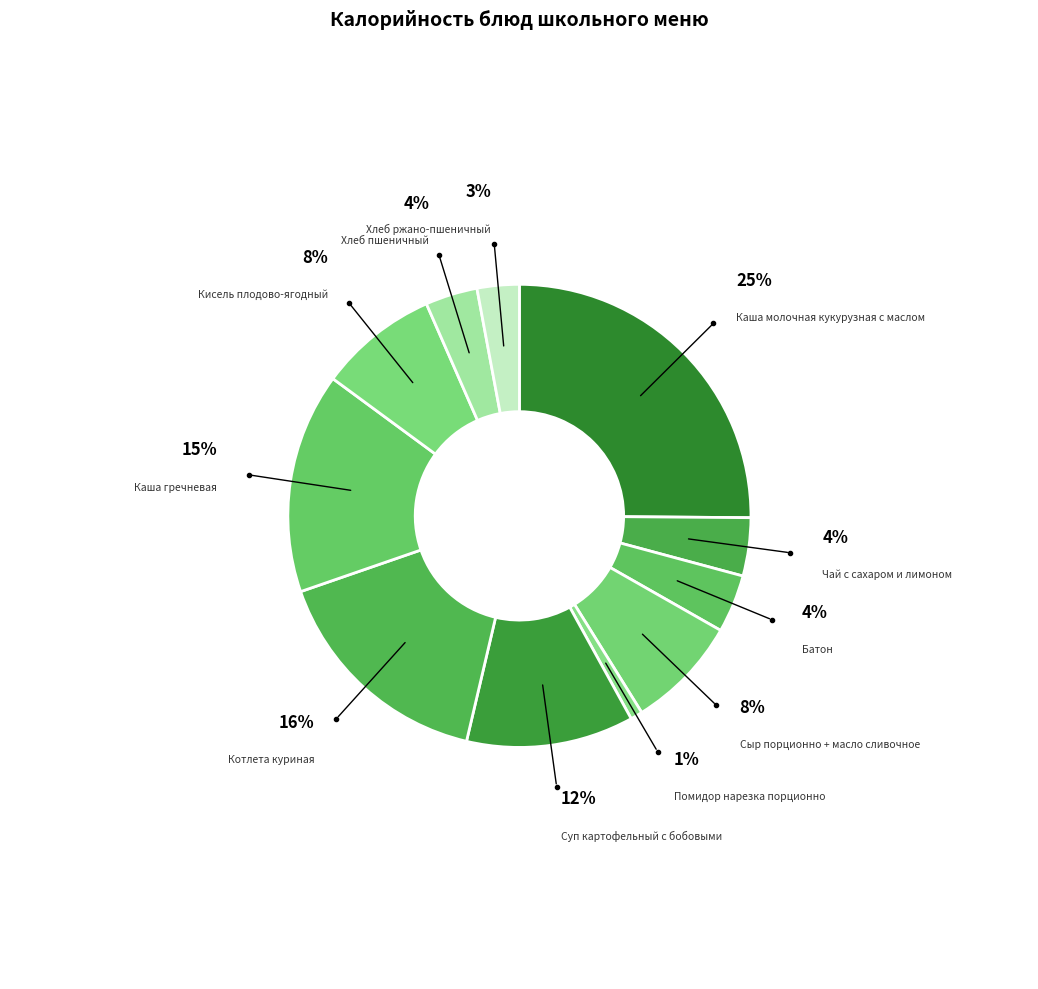

Rank the categories by value from highest to lowest.

Каша молочная кукурузная с маслом, Котлета куриная, Каша гречневая, Суп картофельный с бобовыми, Кисель плодово-ягодный, Сыр порционно + масло сливочное, Чай с сахаром и лимоном, Батон, Хлеб пшеничный, Хлеб ржано-пшеничный, Помидор нарезка порционно